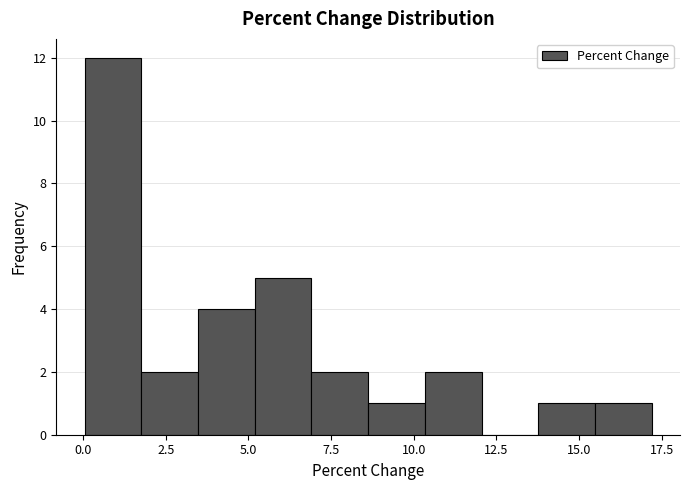

Around what value on the x-axis is the tallest bar? Give the approximate position of its centre, as read against the axis.

1.0